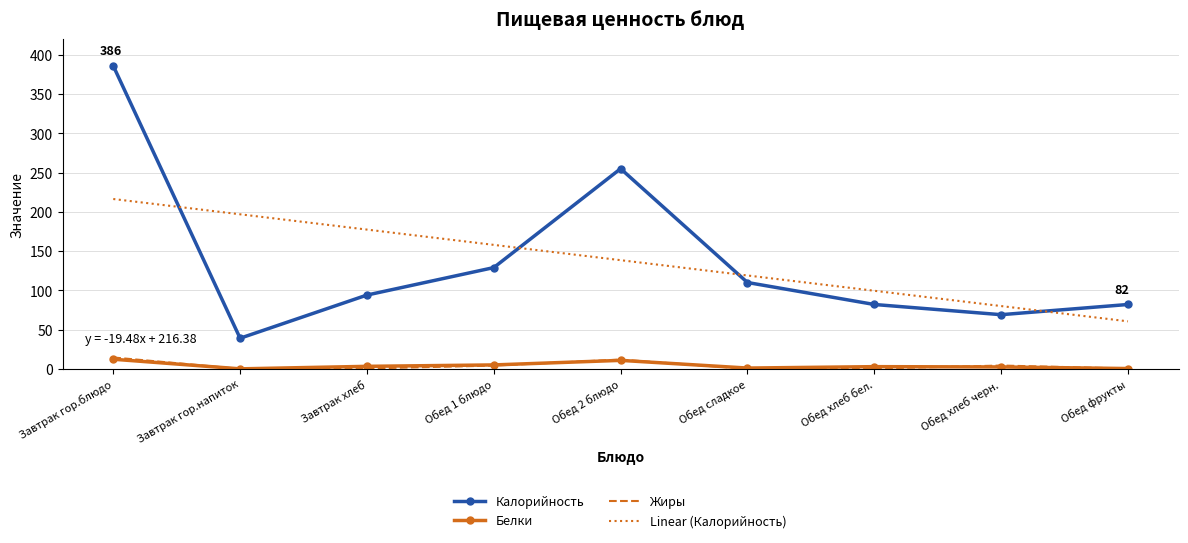

Where is Калорийность nearest to the value 212?

Обед 2 блюдо